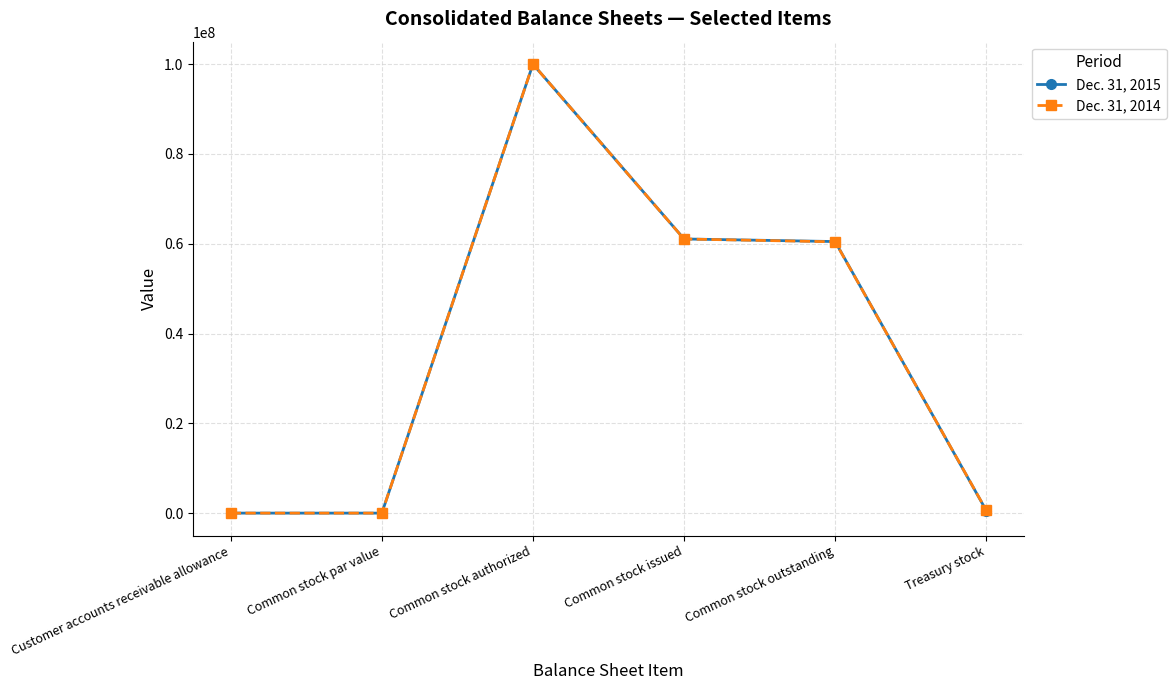

What is the value of the Dec. 31, 2014 point at the 3rd from the left?

100000000